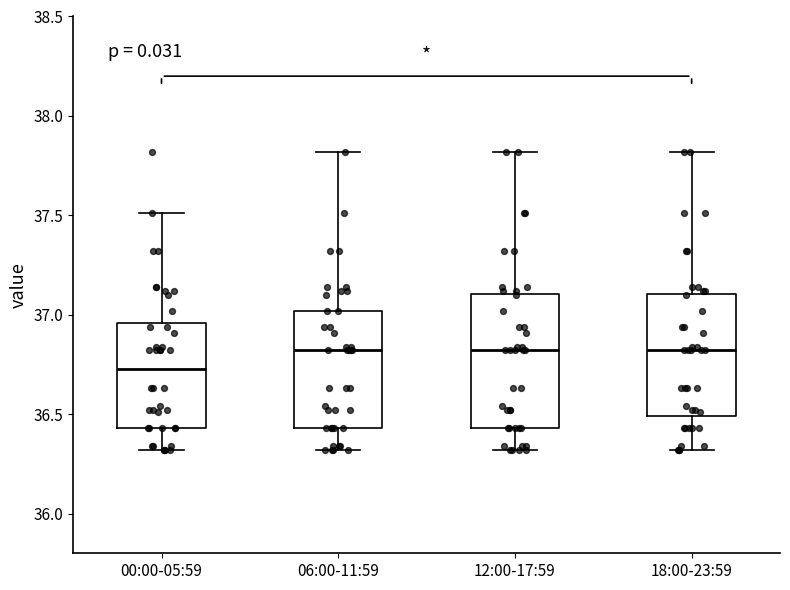

Reading left to right, read every box against the y-axis: the position of its median line, the range the box covers, and the ends of its whiskers. The values are not printed on the chart, so give them approximately, as read against the axis.

00:00-05:59: median 36.75, box 36.45 to 36.95, whiskers 36.30 to 37.50
06:00-11:59: median 36.80, box 36.45 to 37.00, whiskers 36.30 to 37.80
12:00-17:59: median 36.80, box 36.45 to 37.10, whiskers 36.30 to 37.80
18:00-23:59: median 36.80, box 36.50 to 37.10, whiskers 36.30 to 37.80